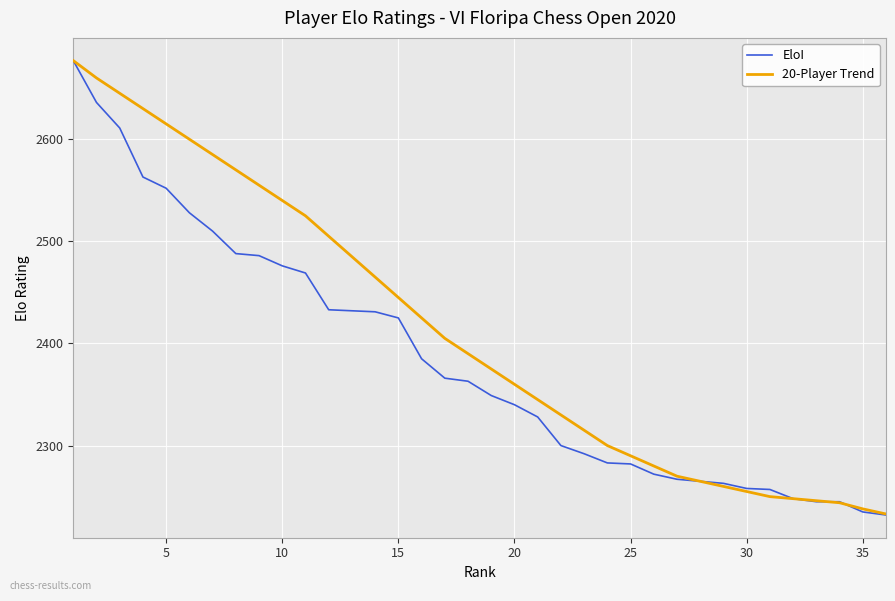

What is the lowest value of the EloI series?

2232